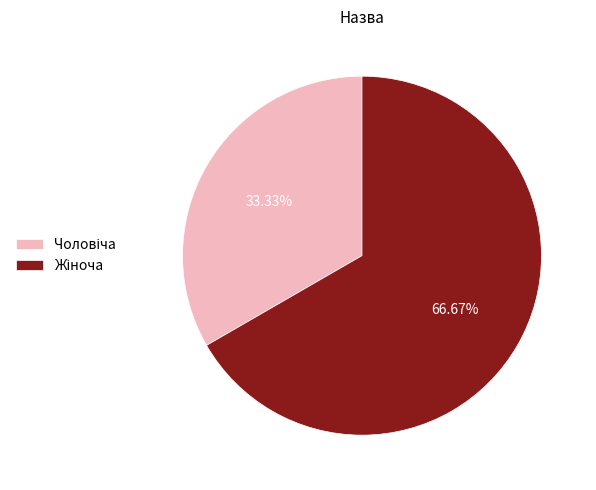

The Чоловіча slice represents 33% of the pie. True or false?

True